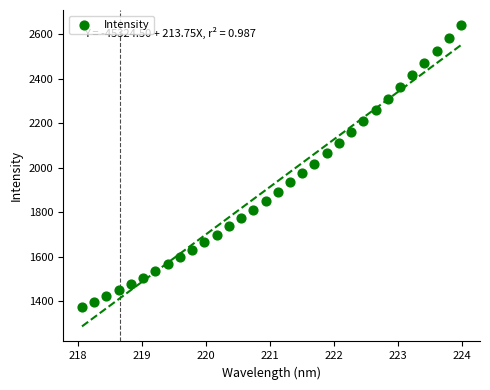

What is the range of Y values (max minus min)?

1269.5